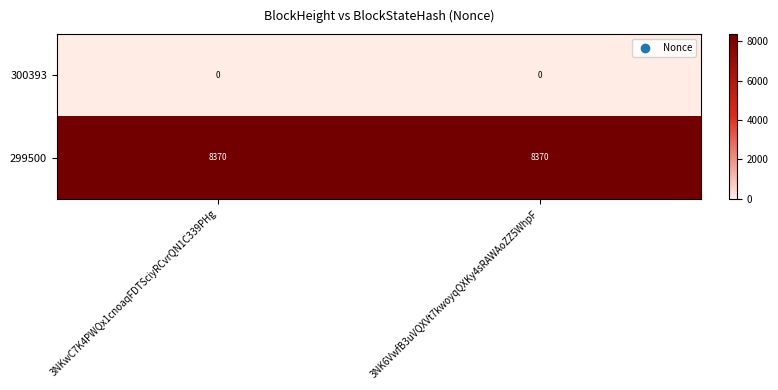

What is the spread (max minus min) of values at 3NK6VwfB3uVQXVt7kwoyqQXKy4sRAWAoZZ5WhpF?

8370